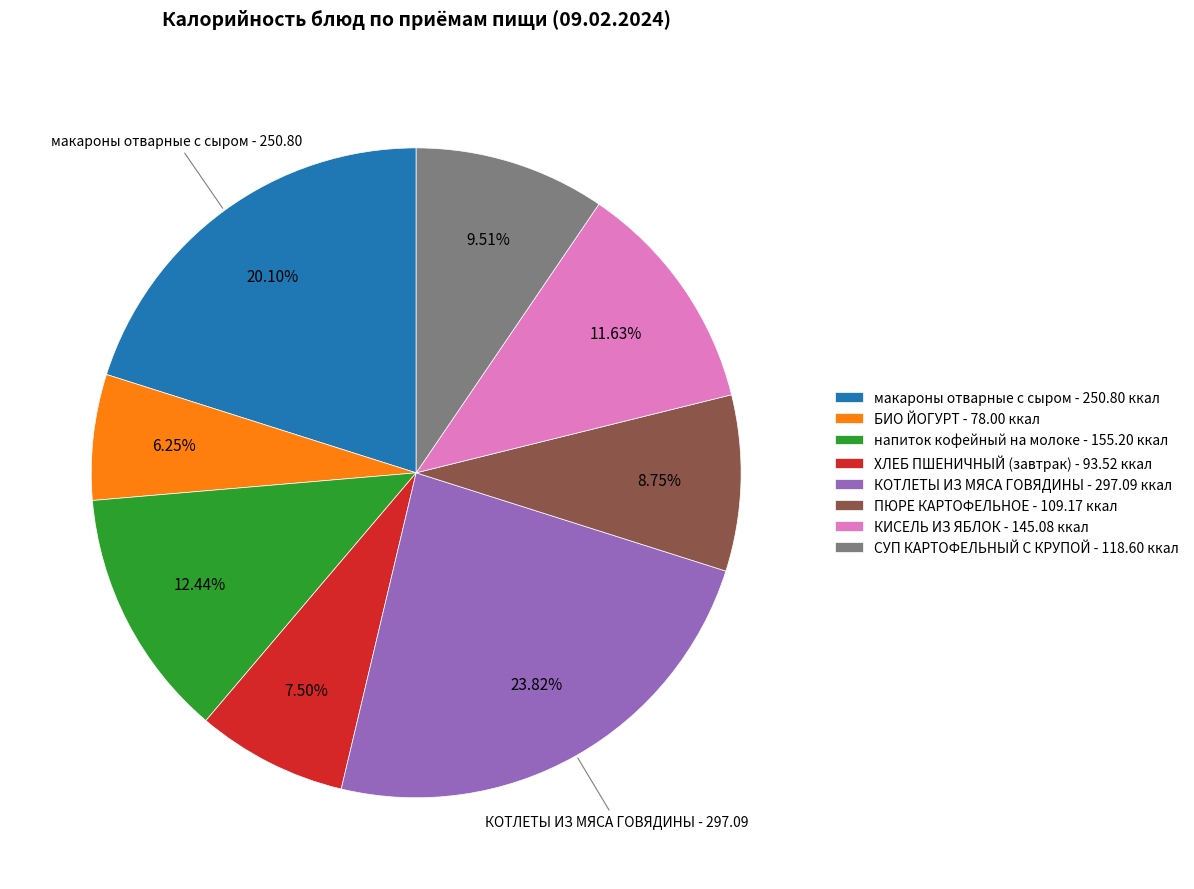

To the nearest percent, what is the difference between the напиток кофейный на молоке and макароны отварные с сыром slice percentages?

8%